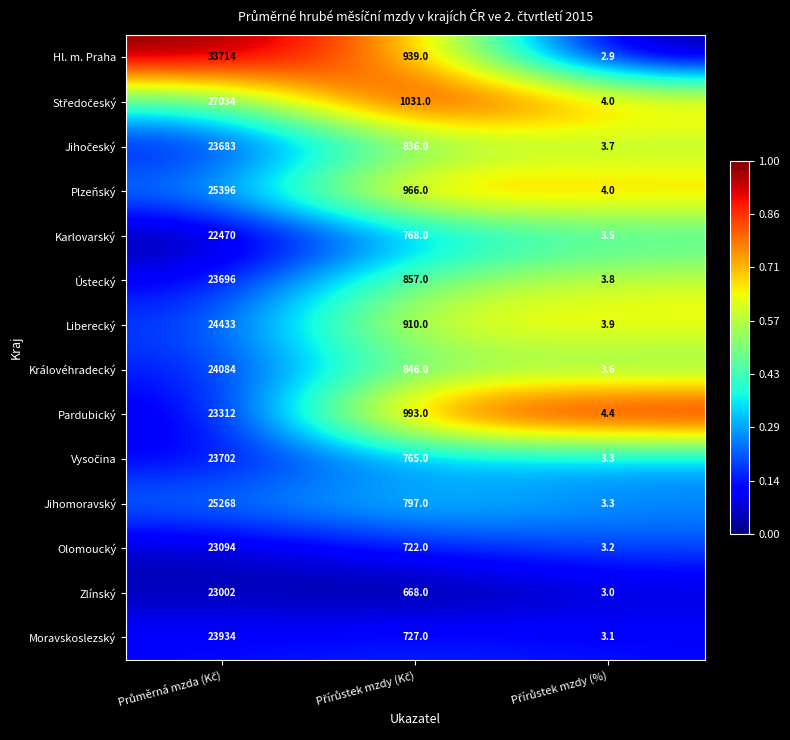

Which series has the largest range (max minus min)?

Hl. m. Praha